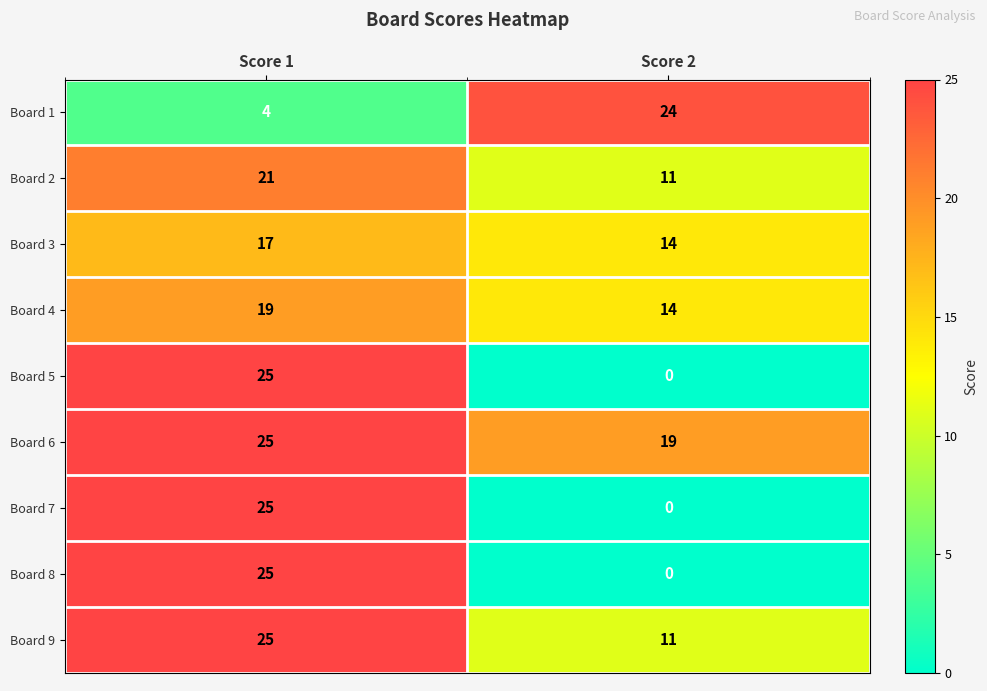

What is the spread (max minus min) of values at Score 1?

21